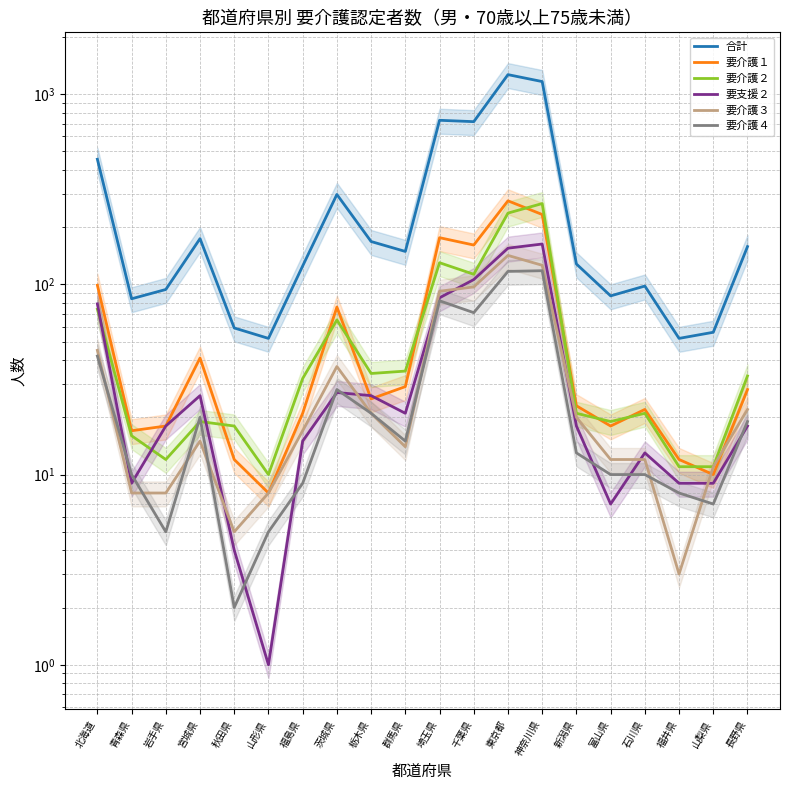

True or false: 要介護４ has a value of 5 at 青森県.

False